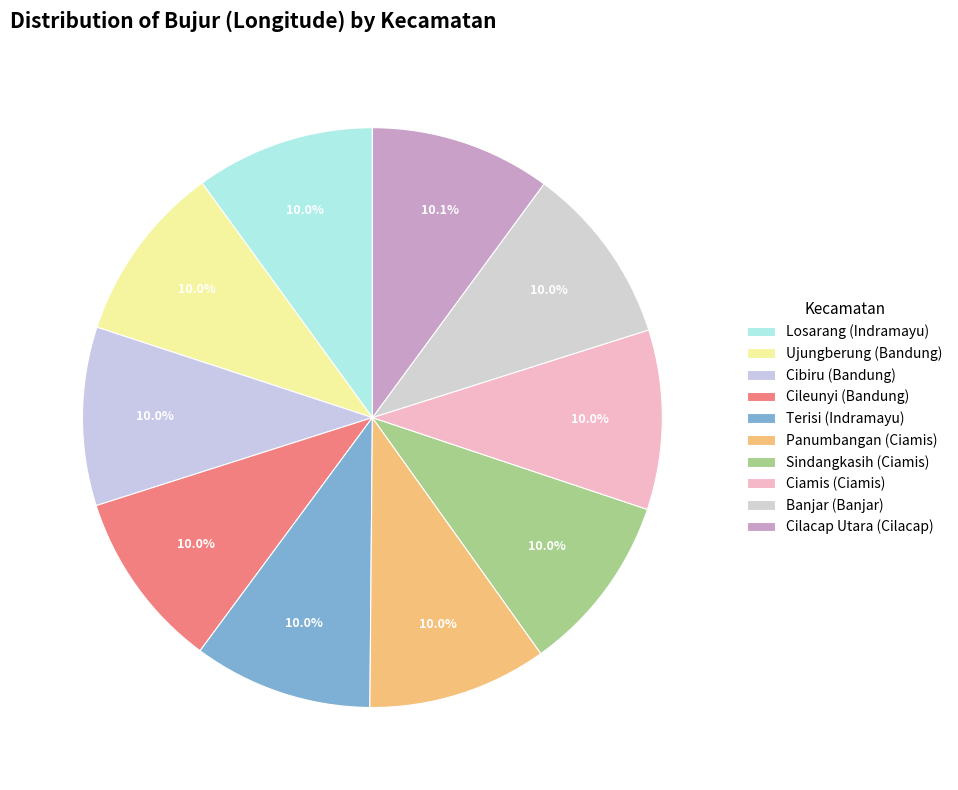

How many slices are in this pie chart?

10